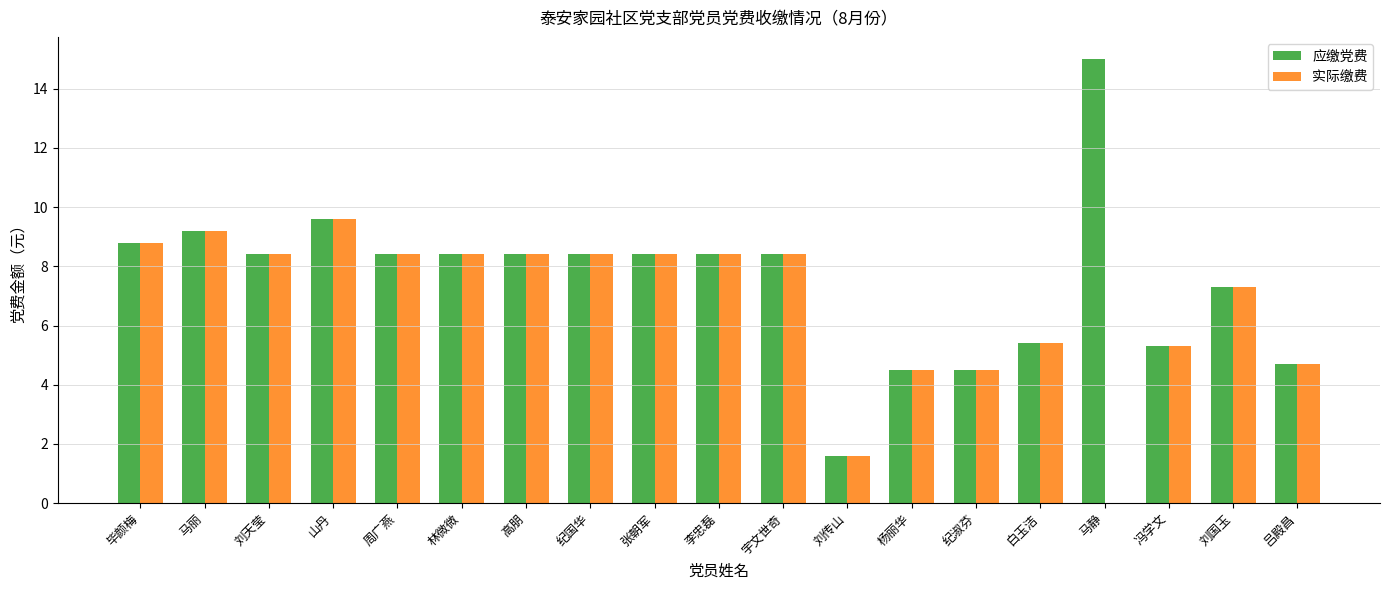

Is the value of 实际缴费 at 李忠磊 greater than the value of 应缴党费 at 吕殿昌?

Yes